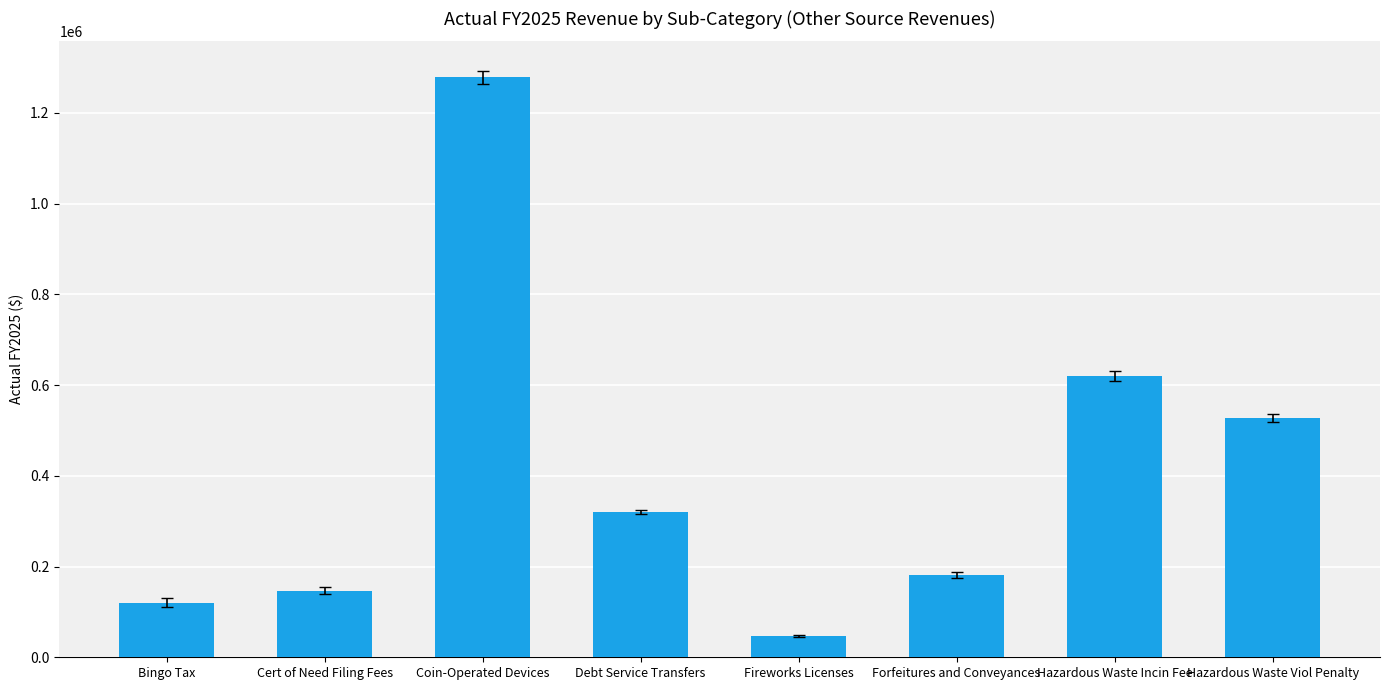

What is the label of the 1st bar from the left?

Bingo Tax